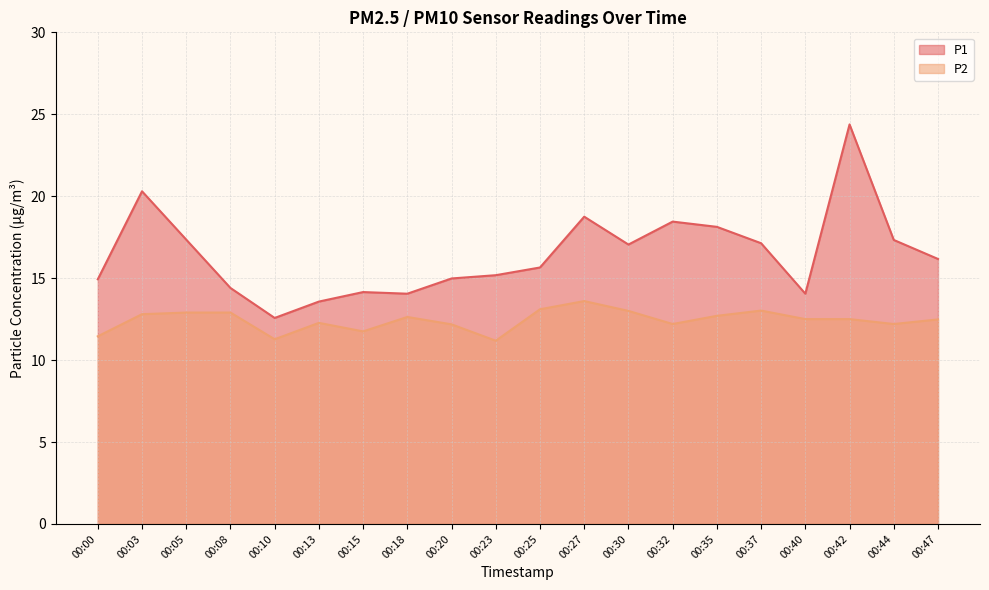

What is the difference between the maximum and minimum values in the P2 series?

2.4